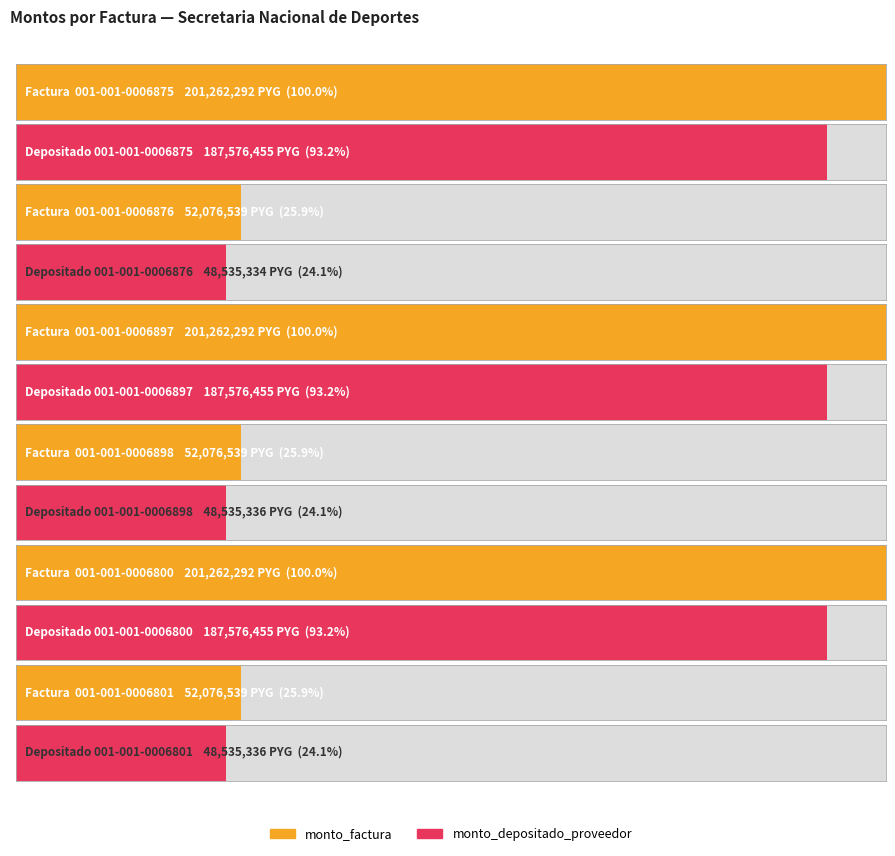

What is the value of the monto_factura bar at the 2nd from the left?

52076539